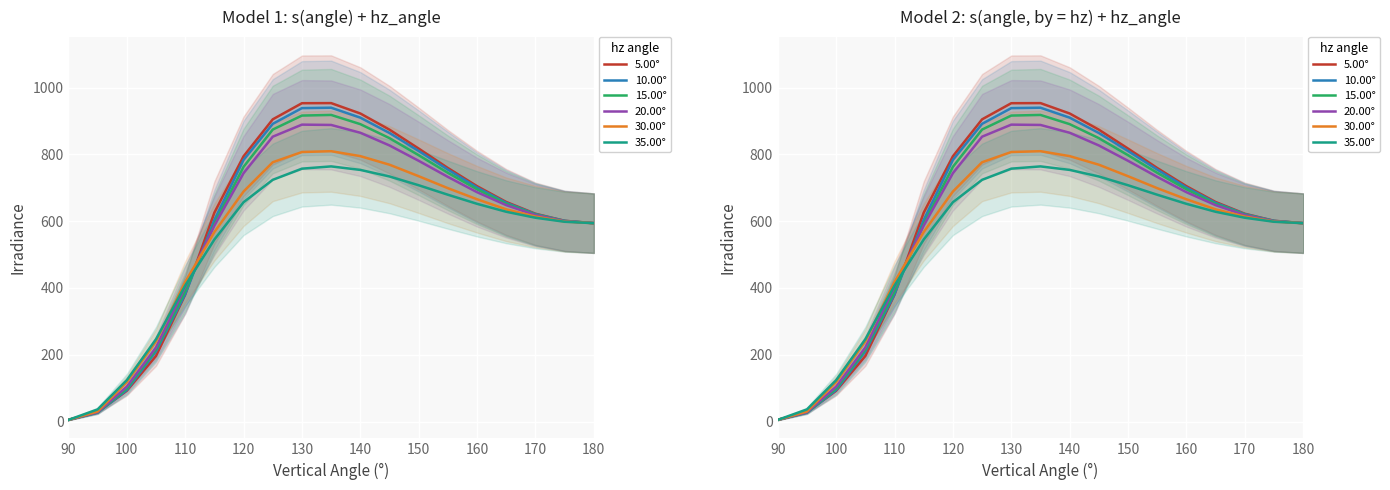

What is the value of the 5.00° point at the 18th from the left?

601.2